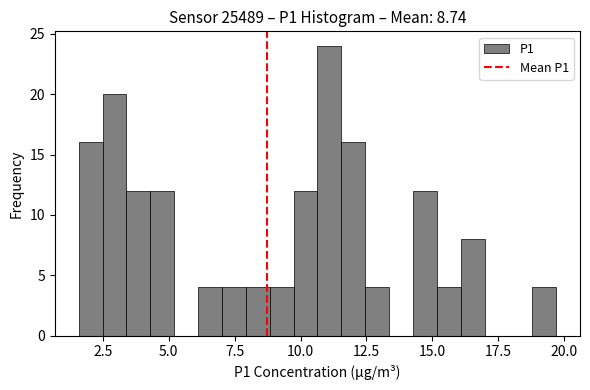

Read against the x-axis, roughly where is the centre of the tallest bar?

11.0